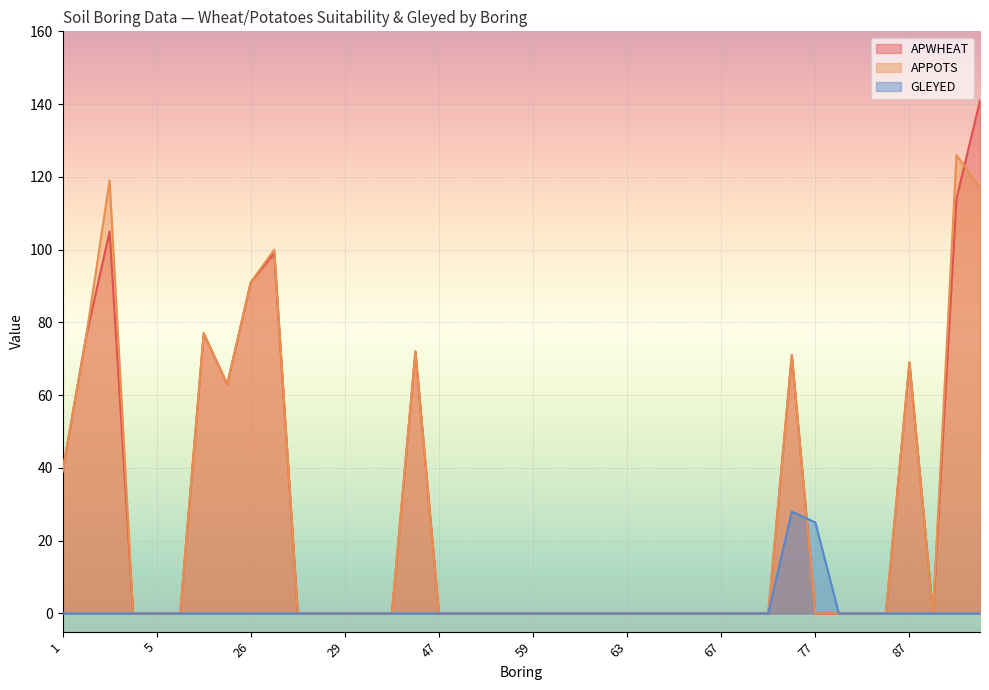

In APPOTS, how many points are higher than both neighbors (excluding endpoints)?

7